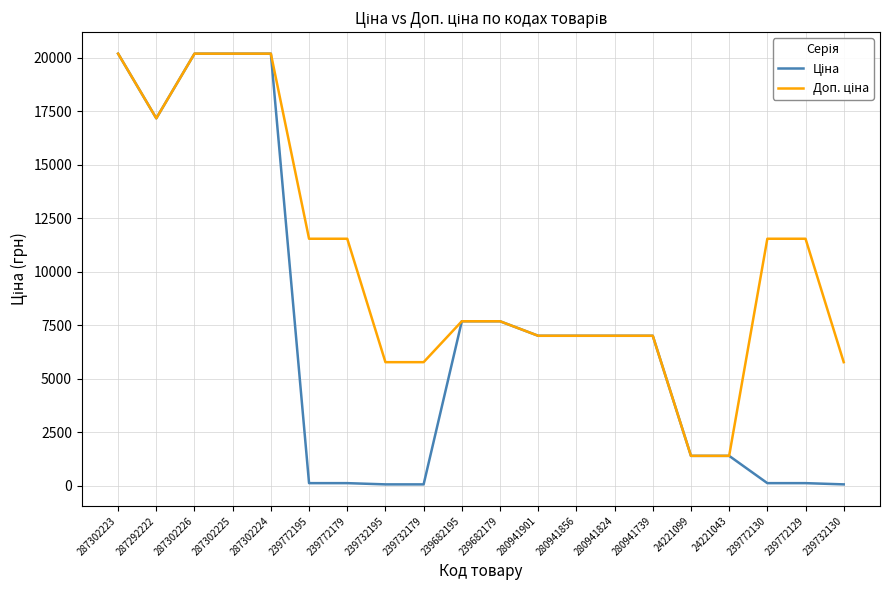

Is this an area chart (filled region under the line)?

No